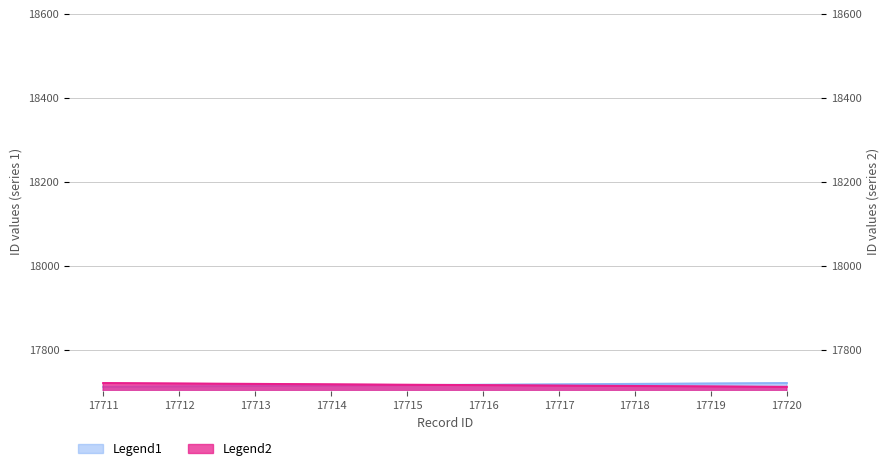

List the labels in order of Legend1 value, largest first.

17720, 17719, 17718, 17717, 17716, 17715, 17714, 17713, 17712, 17711